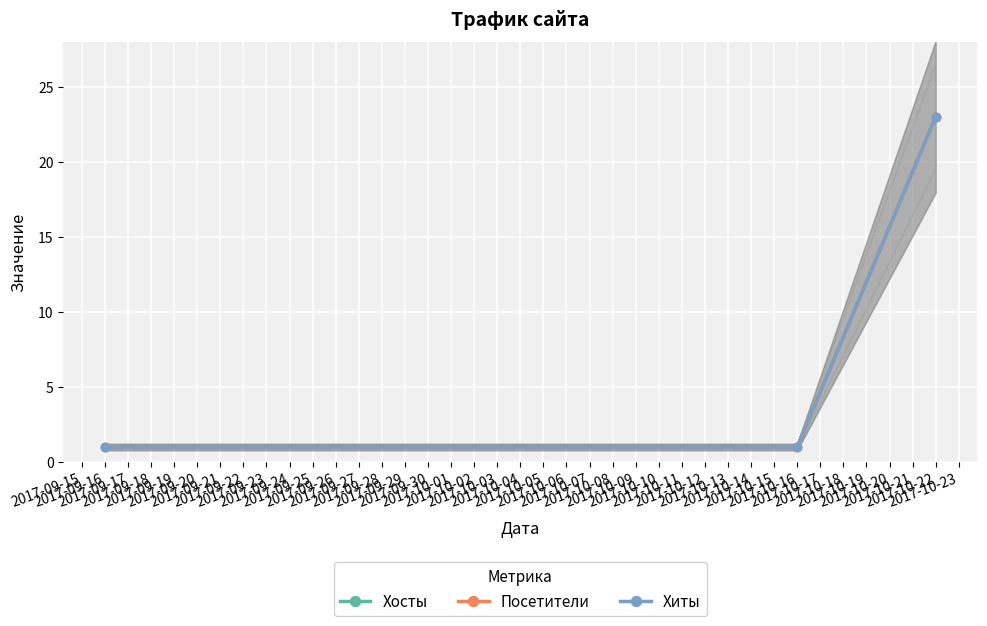

Between 2017-09-16 and 2017-10-16, which is larger?

2017-09-16